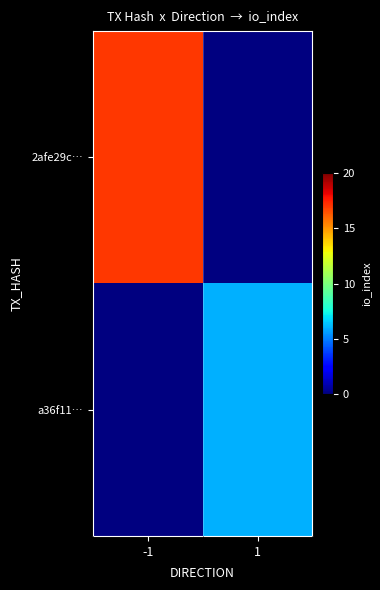

Is the value of 2afe29c… at 1 greater than the value of a36f11… at 1?

No